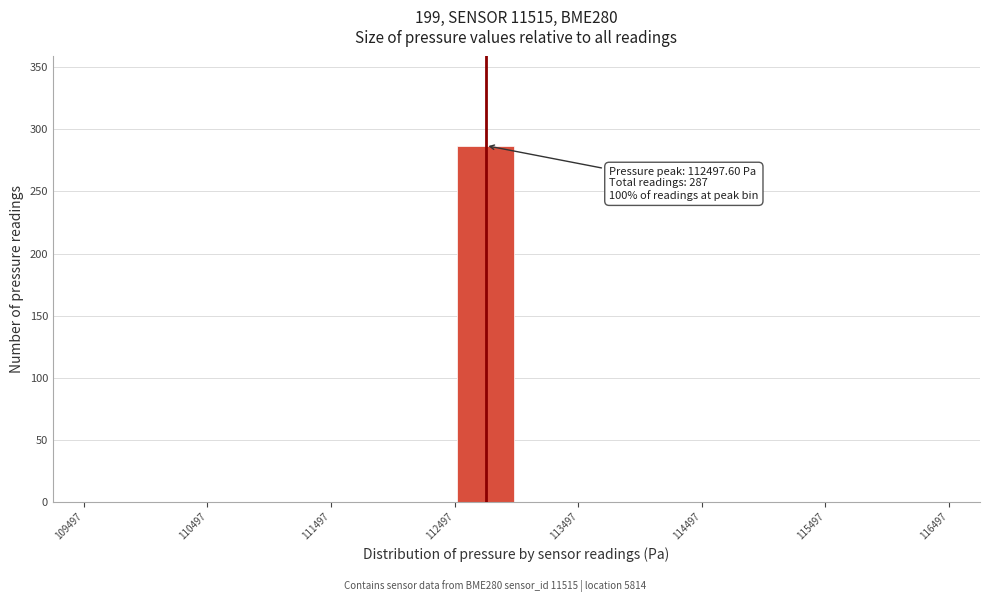

Over which range of the x-axis is the bar tallest?

112500 to 113000